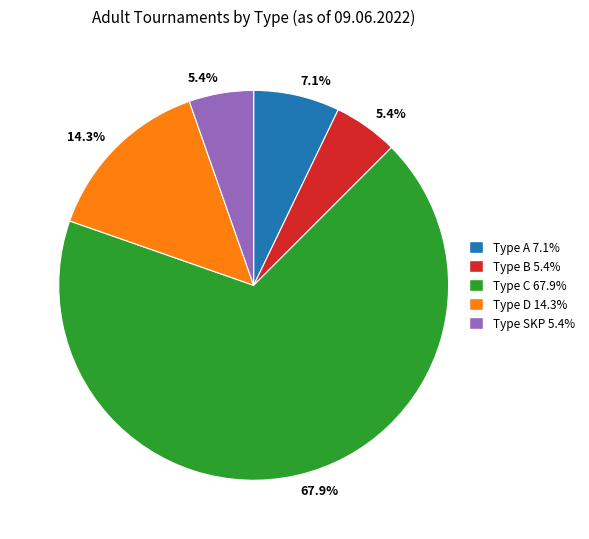

Does any single category account for the majority?

Yes